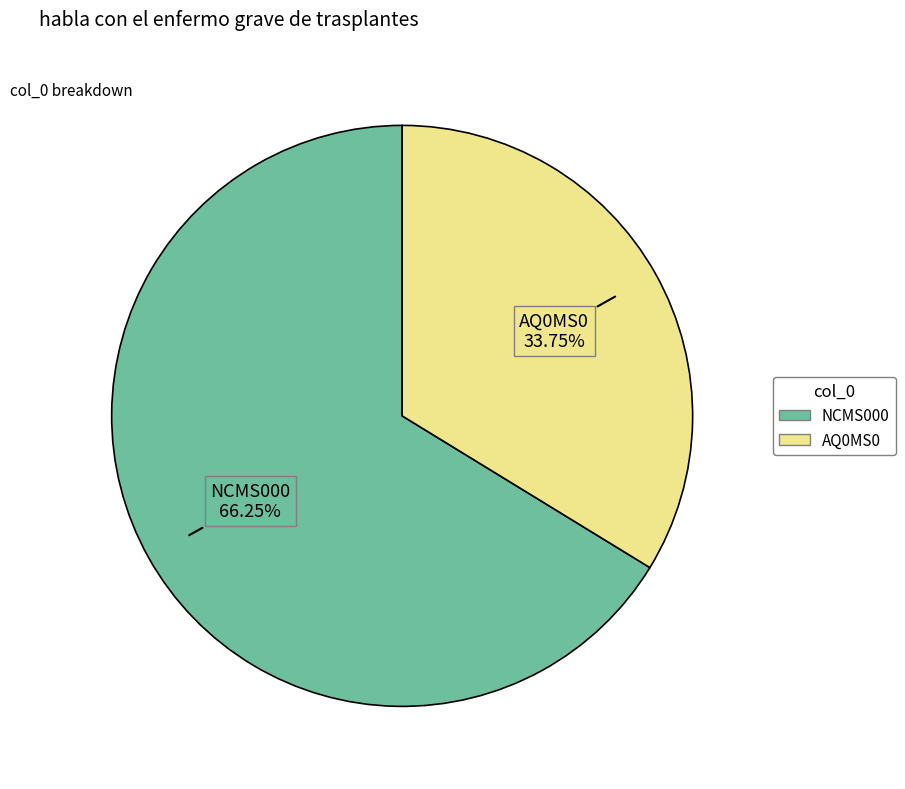

Which category has the biggest portion of the pie?

NCMS000